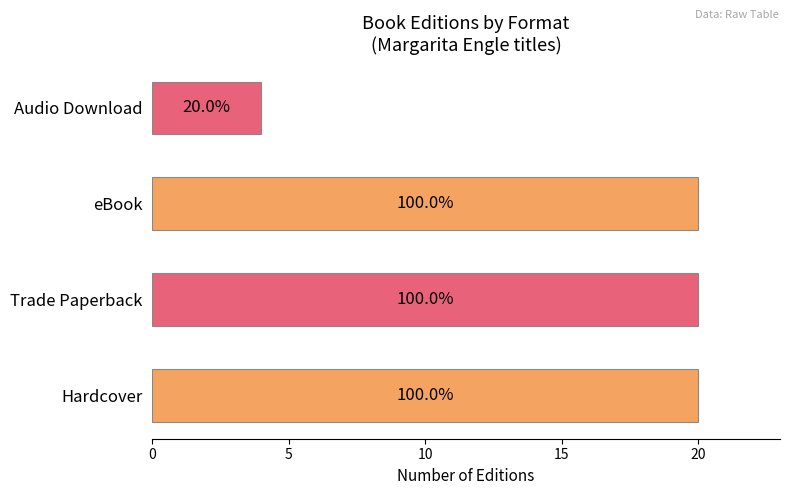

Does the chart contain any negative values?

No